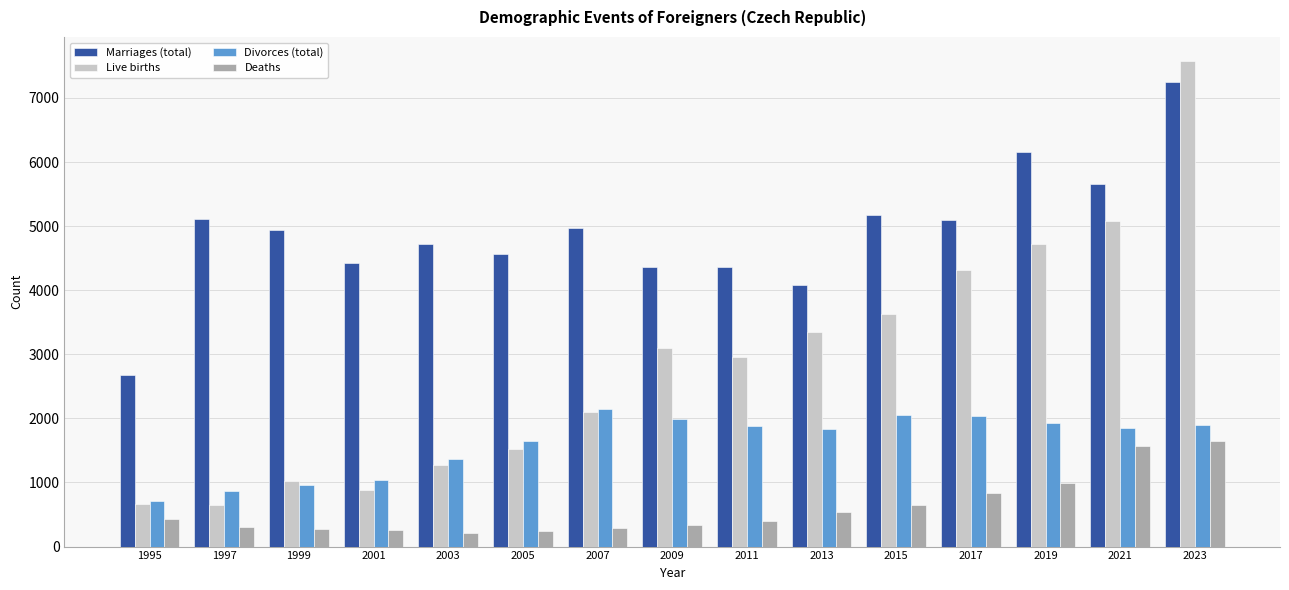

Are the bars grouped side by side (vs. stacked)?

Yes